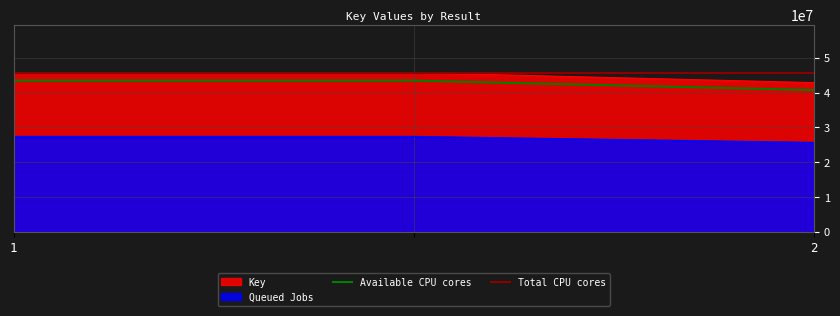

At which label does Available CPU cores reach its peak?

1